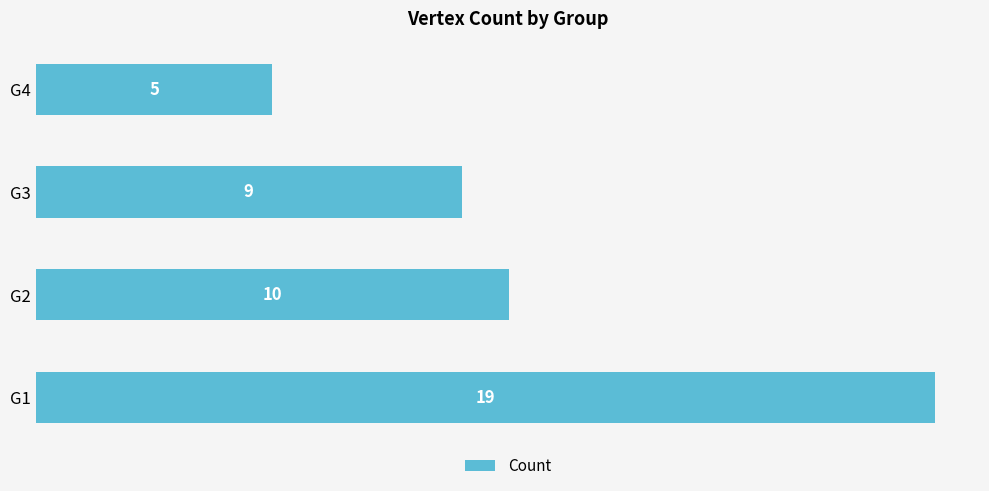

Reading bottom to top, what are all the values shown in this chart?

G1=19	G2=10	G3=9	G4=5